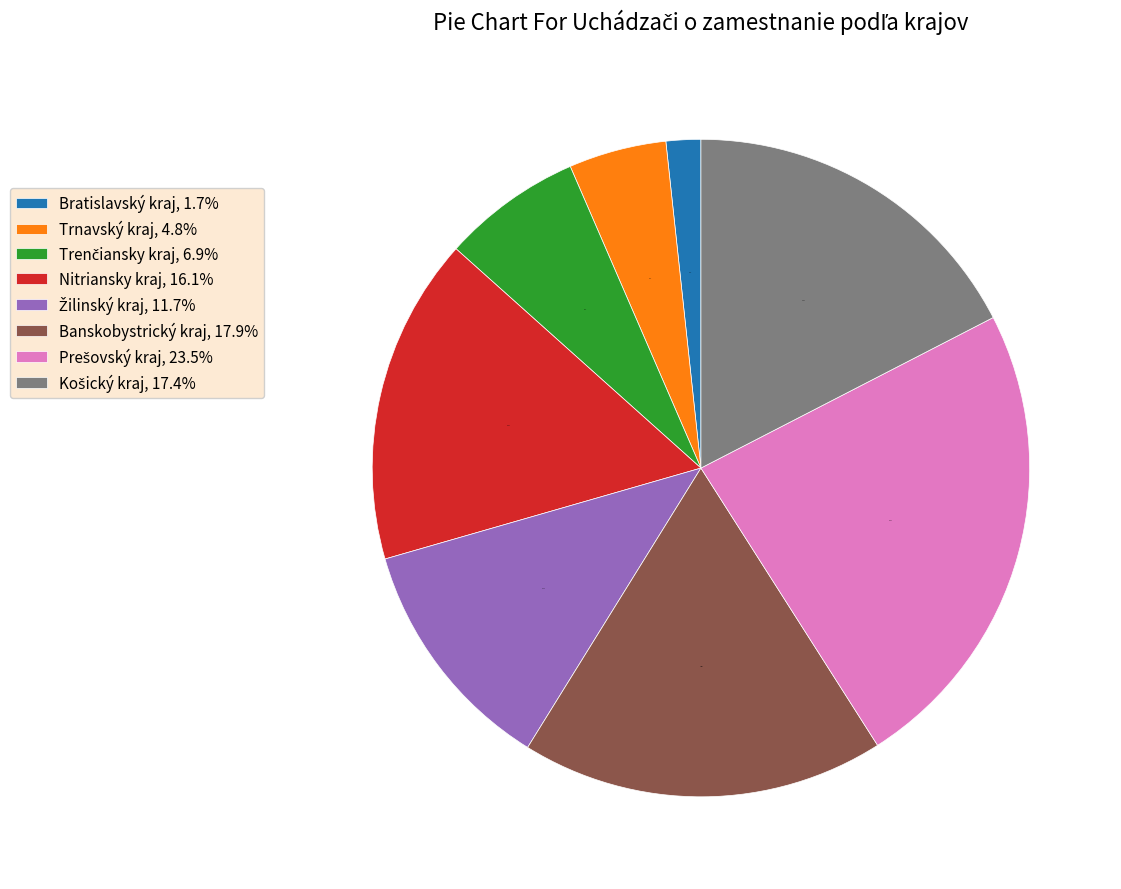

What percentage is the Bratislavský kraj slice, to the nearest percent?

2%